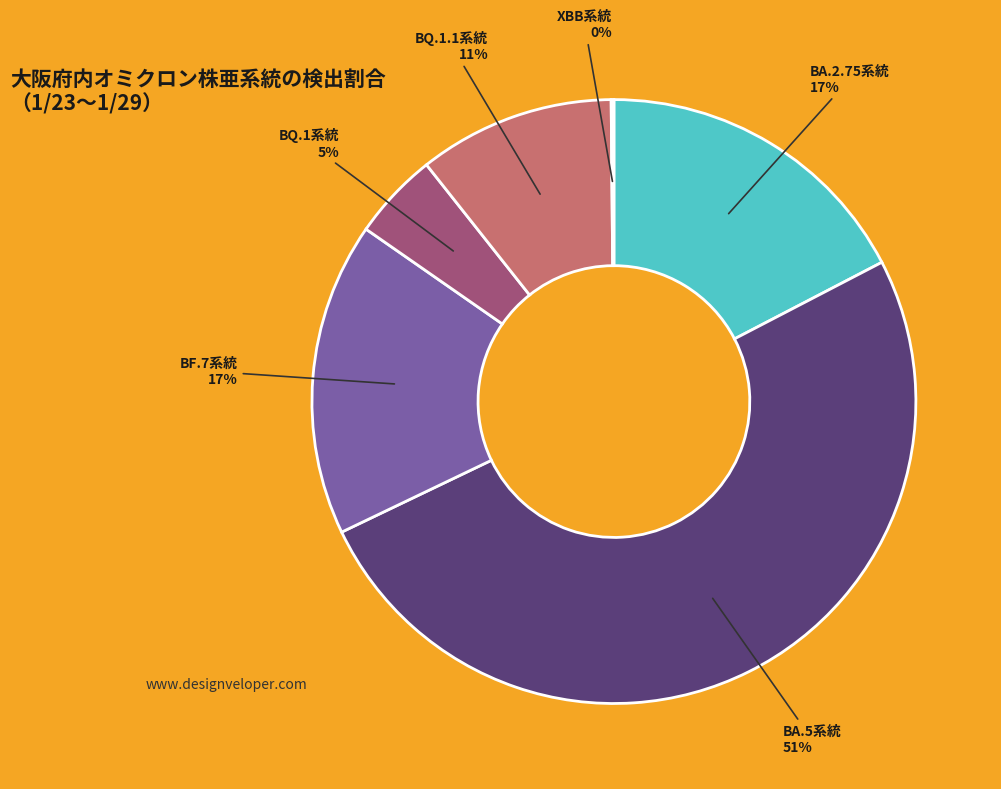

To the nearest percent, what is the average slice percentage?

17%